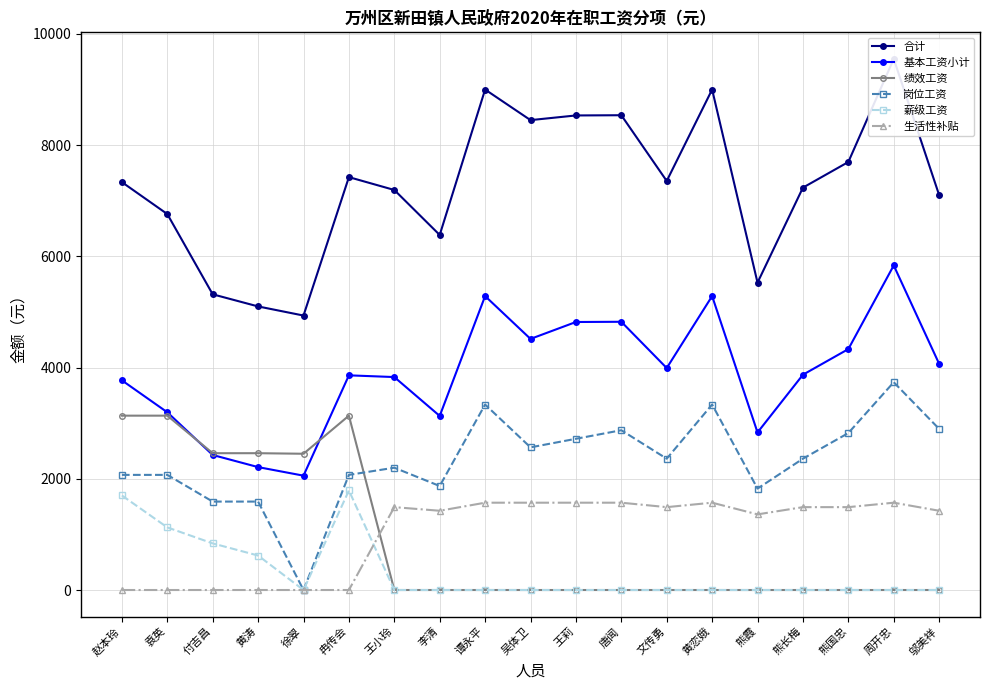

Which series has the largest total across all categories?

合计